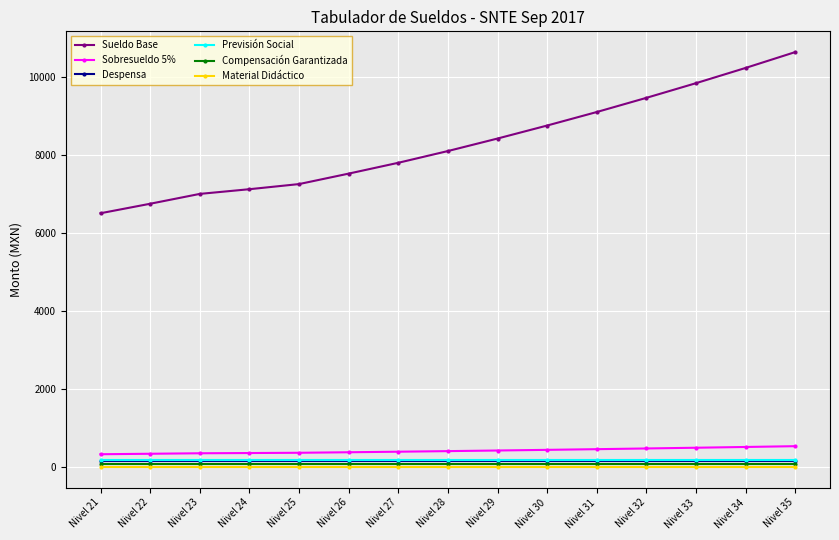

What is the total value across all series at Nivel 34?

11135.5